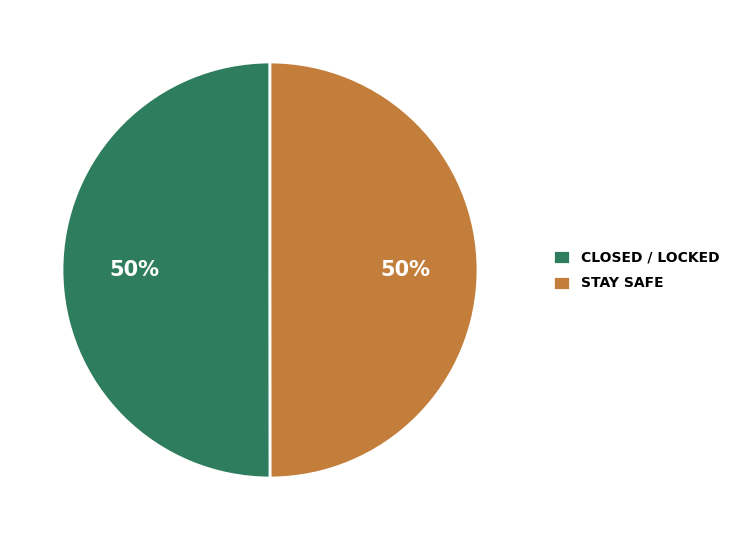

To the nearest percent, what percentage of the pie is CLOSED / LOCKED?

50%